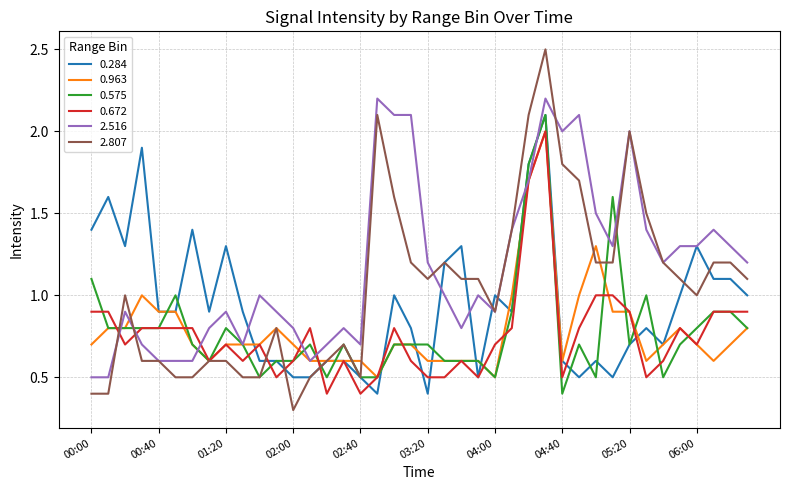

What is the smallest value displayed?

0.3